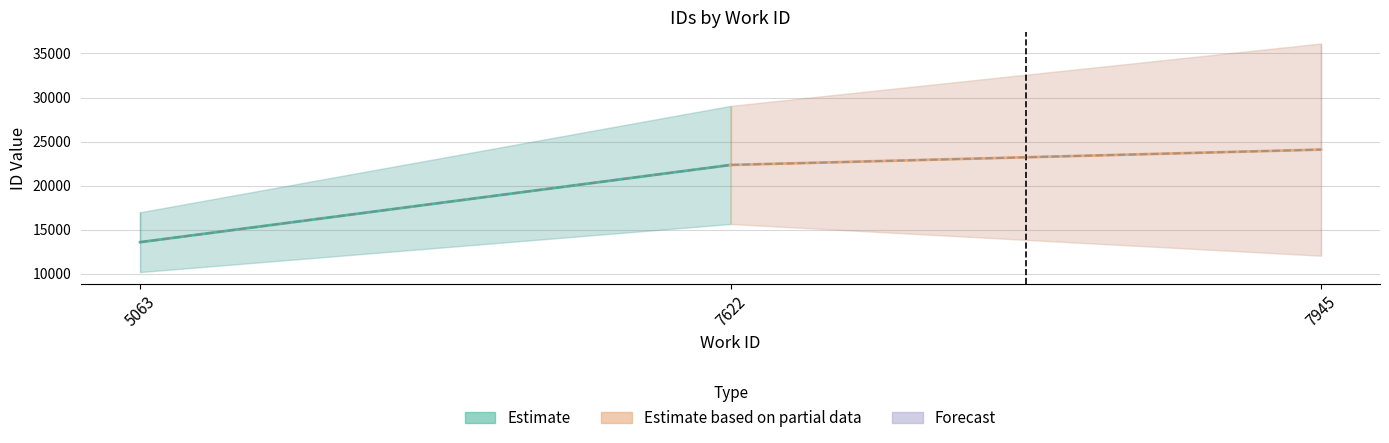

Count the values in the range 13577 to 24087.

3